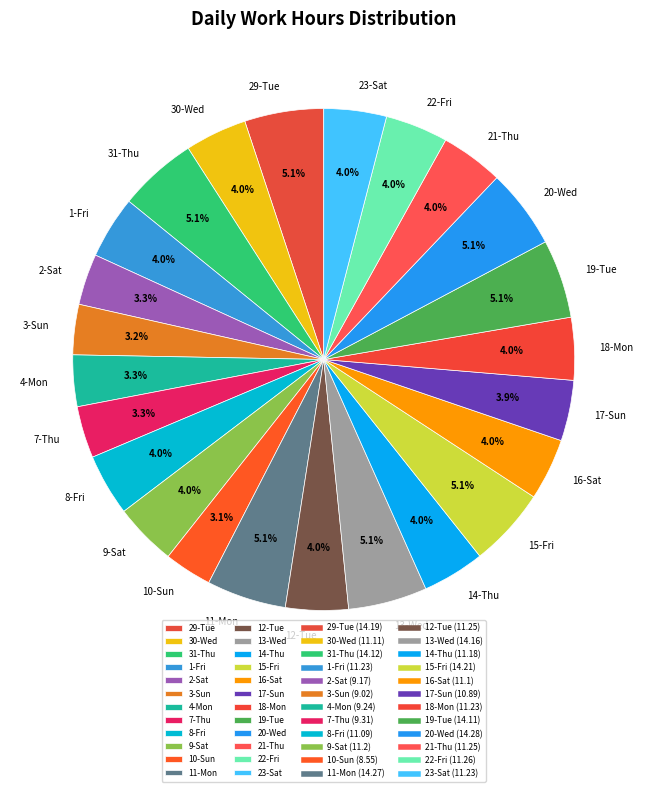

How much of the chart is everything except 14-Thu?

96.0%